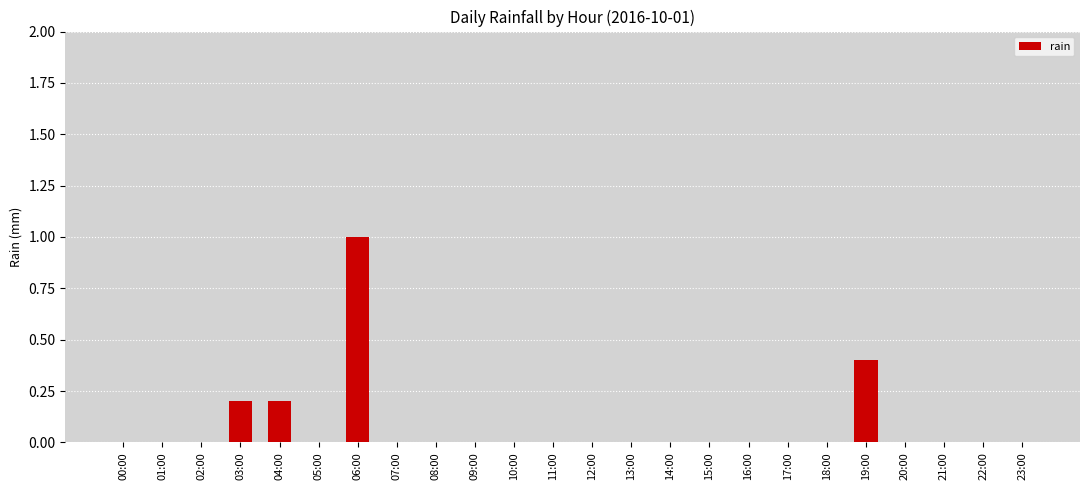

The value at 06:00 is 1.0. True or false?

True